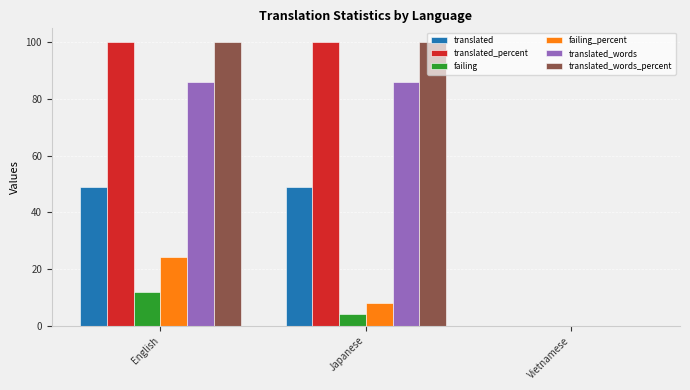

How many data points does each series have?

3